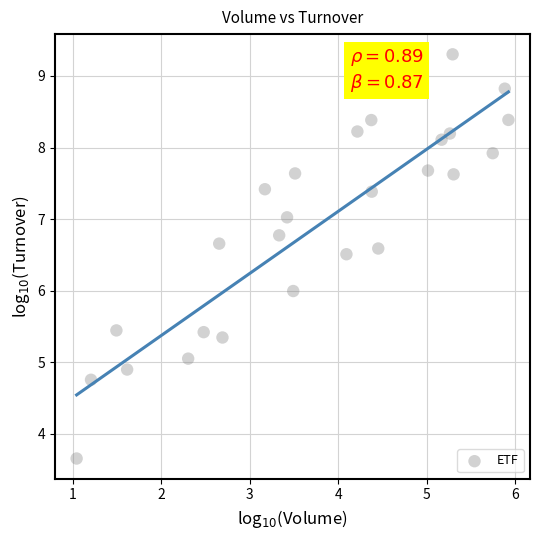

What is the range of Y values (max minus min)?

5.6